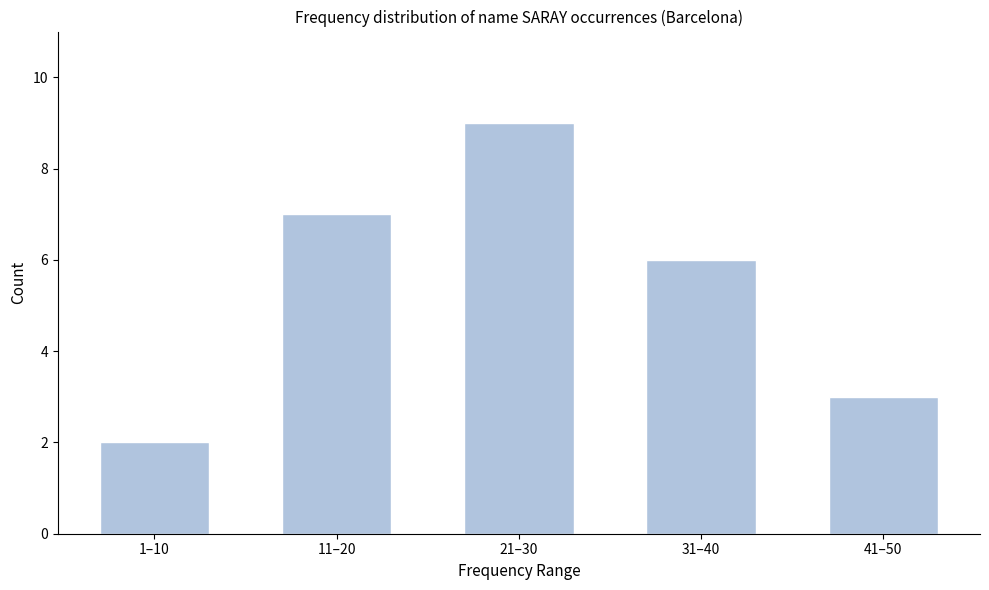

Reading left to right, what are all the values shown in this chart?

1–10=2	11–20=7	21–30=9	31–40=6	41–50=3